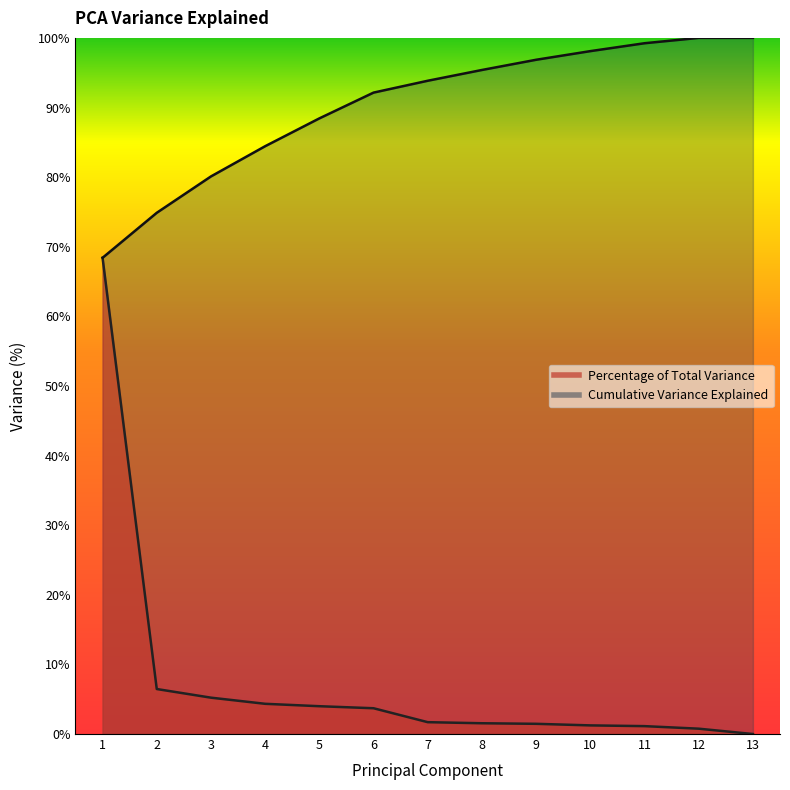

Which category has the lowest value in the Percentage of Total Variance series?

13